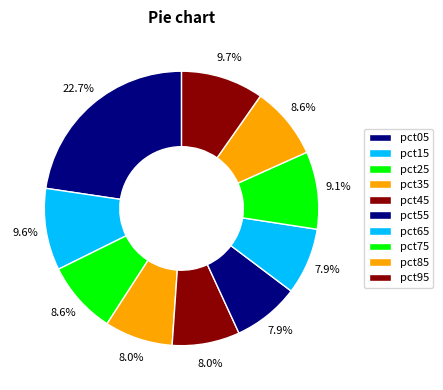

How many slices are in this pie chart?

10